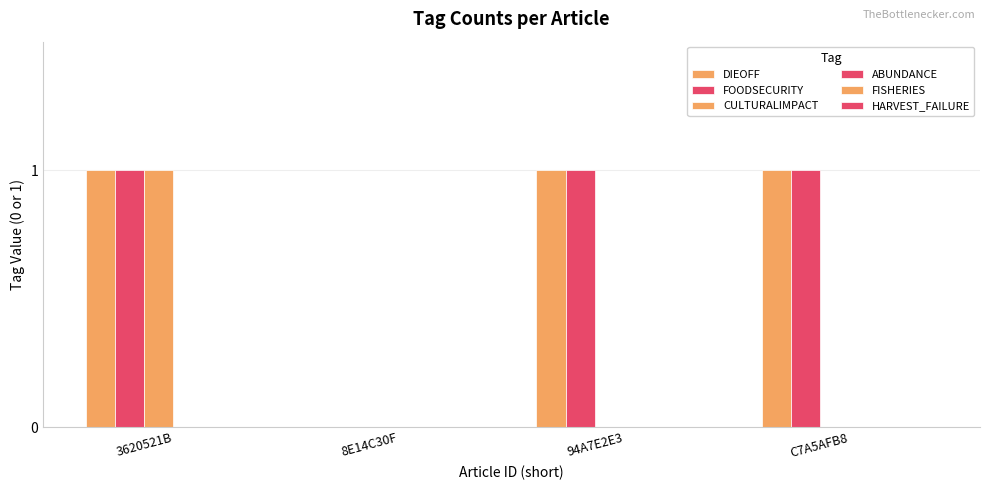

What is the spread (max minus min) of values at C7A5AFB8?

1